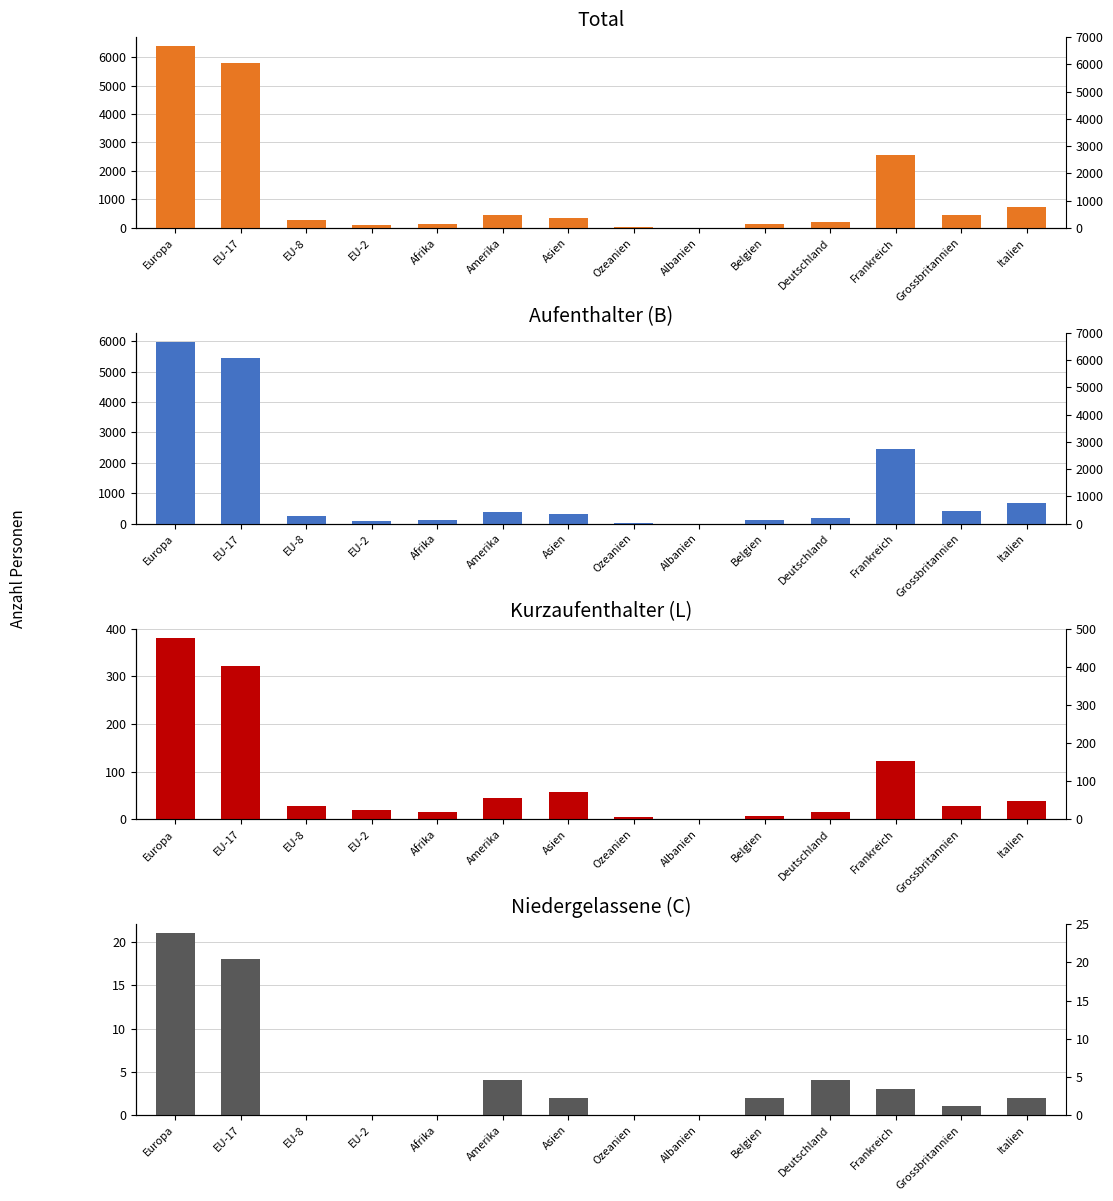

What is the difference between the Niedergelassene (C) values at Europa and Albanien?

21